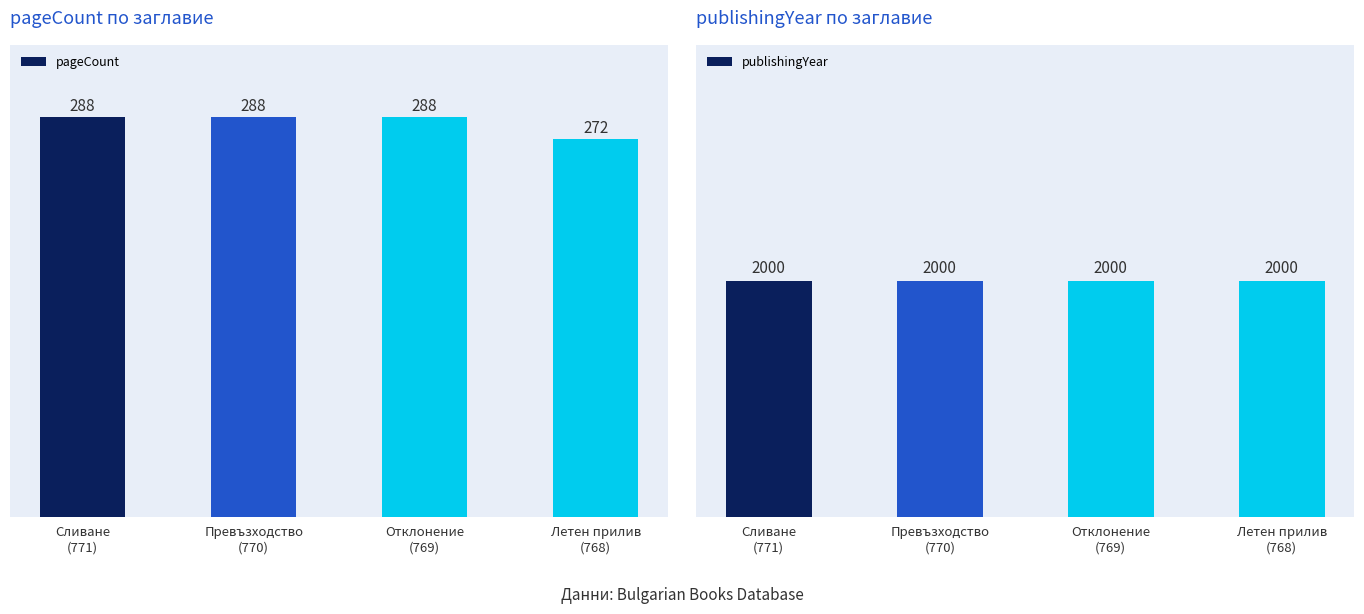

Rank the categories by pageCount value from lowest to highest.

Летен прилив
(768), Сливане
(771), Превъзходство
(770), Отклонение
(769)